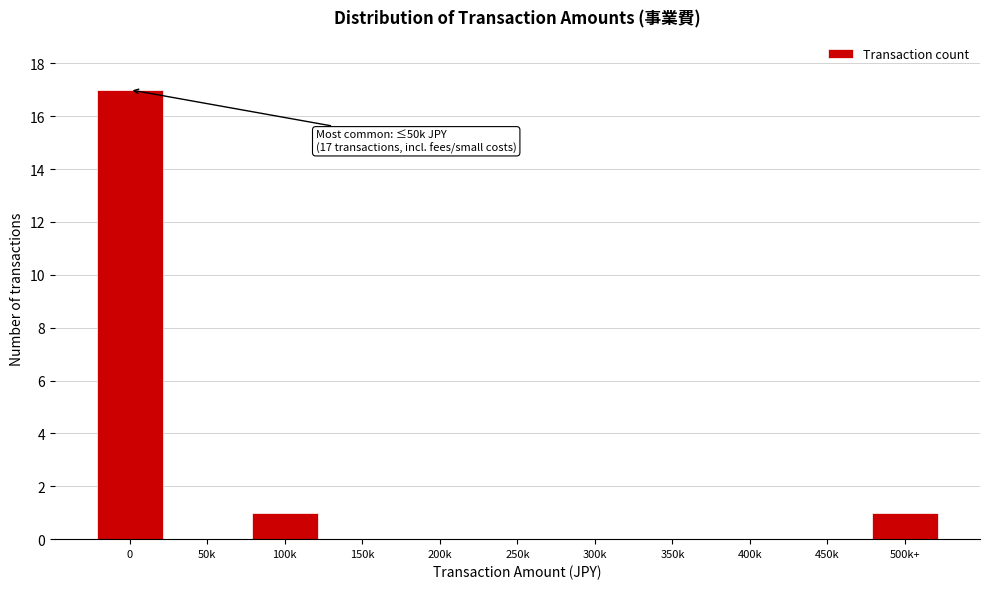

Reading right to left, what are all the values shown in this chart?

500k+=1	450k=0	400k=0	350k=0	300k=0	250k=0	200k=0	150k=0	100k=1	50k=0	0=17